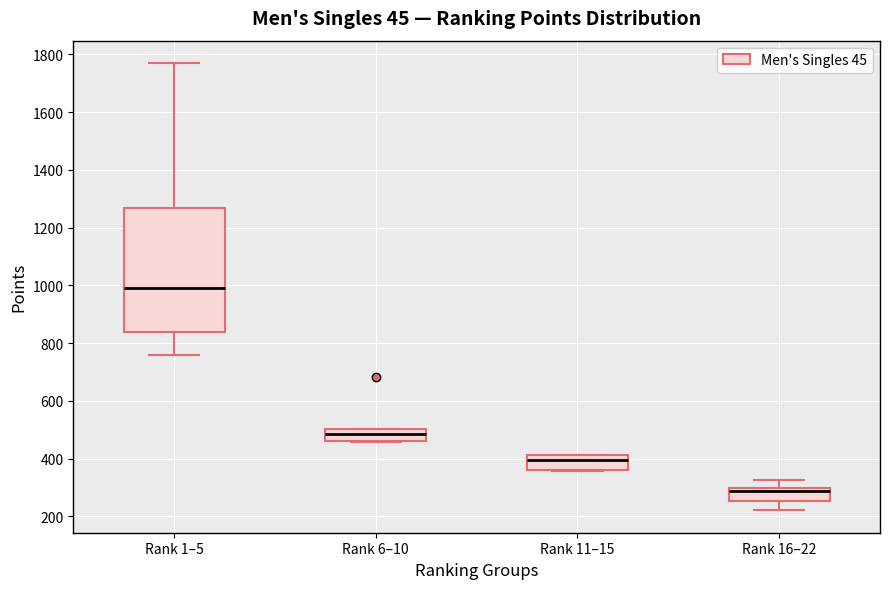

Reading left to right, transcribe this box plot: for each box, give where its median line is, the range the box spans, and where its two whiskers end, as read against the y-axis. The values are not printed on the chart, so give them approximately, as read against the axis.

Rank 1–5: median 1000, box 840 to 1260, whiskers 760 to 1780
Rank 6–10: median 480, box 460 to 500, whiskers 460 to 500
Rank 11–15: median 400, box 360 to 420, whiskers 360 to 420
Rank 16–22: median 280, box 260 to 300, whiskers 220 to 320